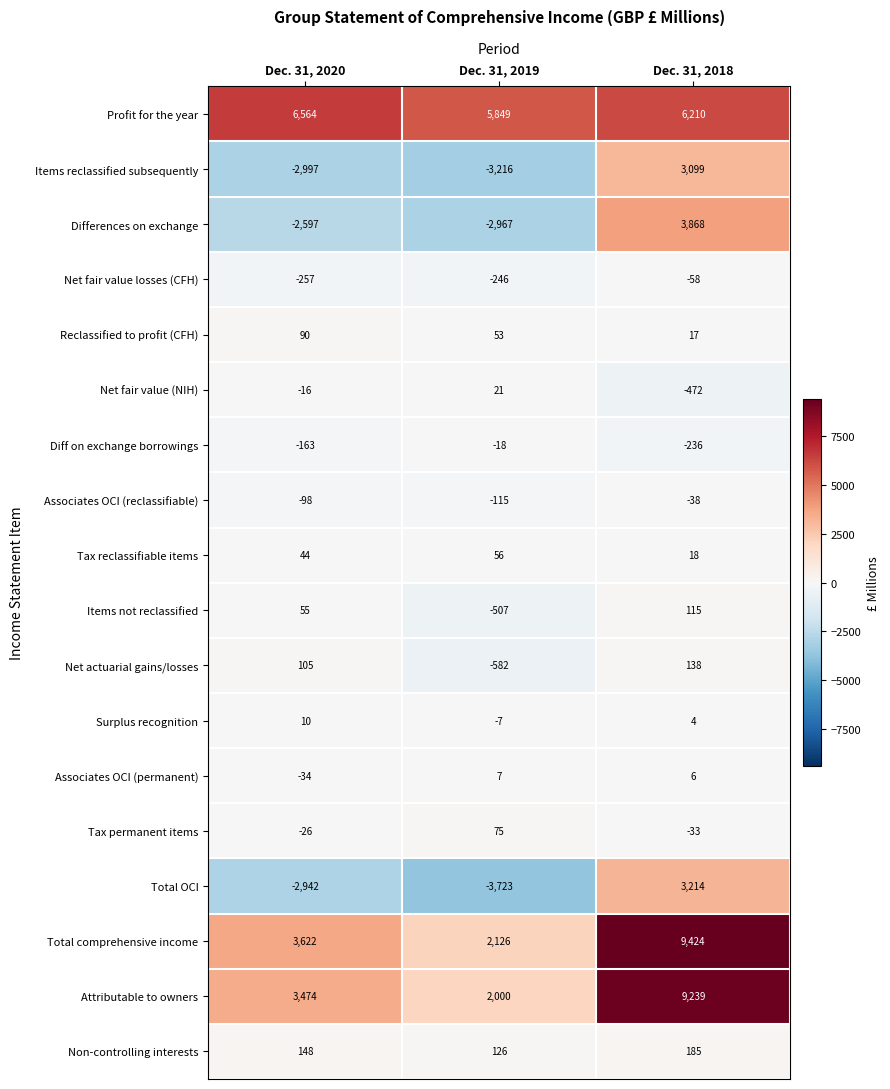

What is the sum of all Net fair value losses (CFH) values?

-561